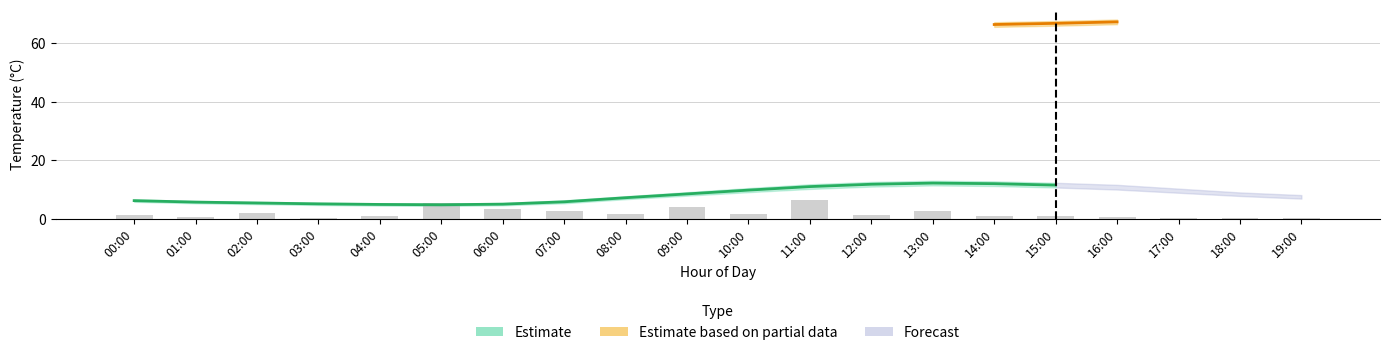

Count the number of categories in the chart.

20